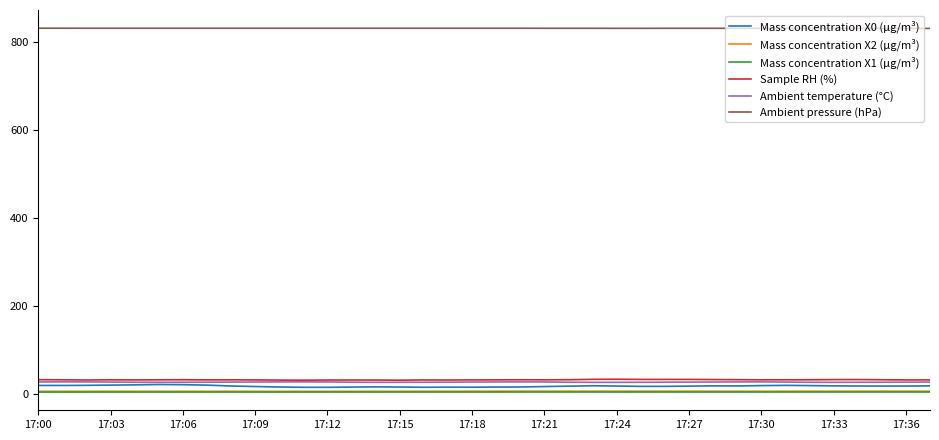

Which series has the largest total across all categories?

Ambient pressure (hPa)